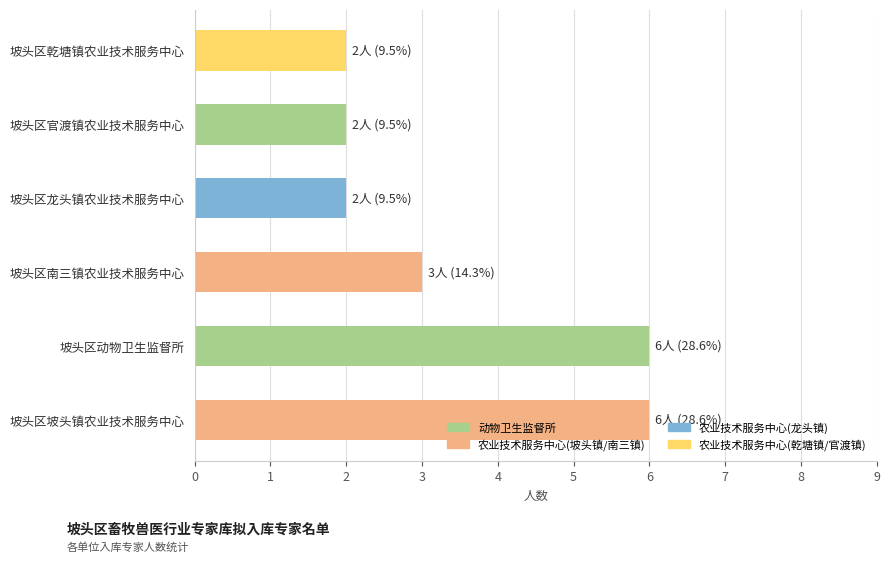

Approximately how many times larger is the value at 坡头区南三镇农业技术服务中心 compared to 坡头区官渡镇农业技术服务中心?

1.5